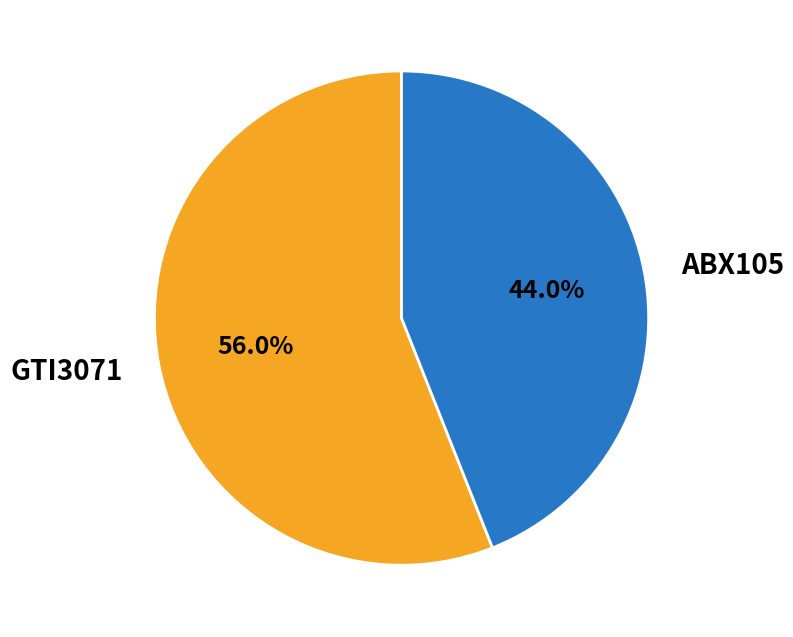

What is the ratio of the value at GTI3071 to the value at ABX105?

1.3